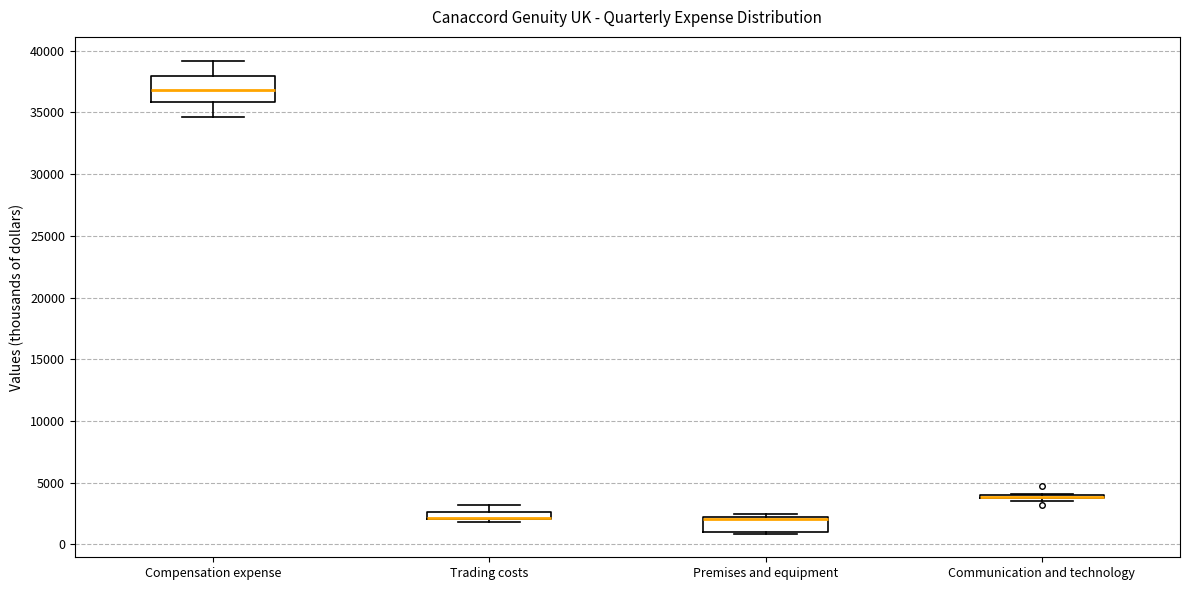

Comparing the boxes themselves (not the whiskers), which one is the tallest?

Compensation expense